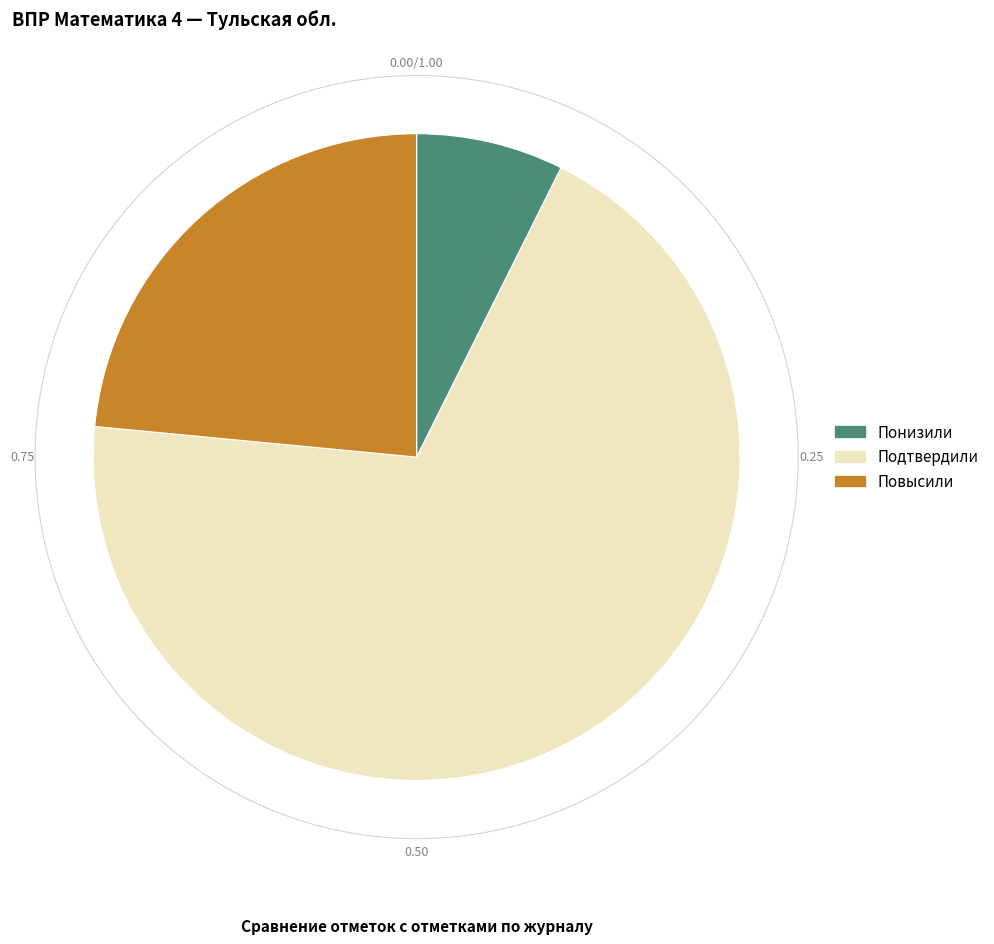

Rank the categories by value from highest to lowest.

Подтвердили, Повысили, Понизили